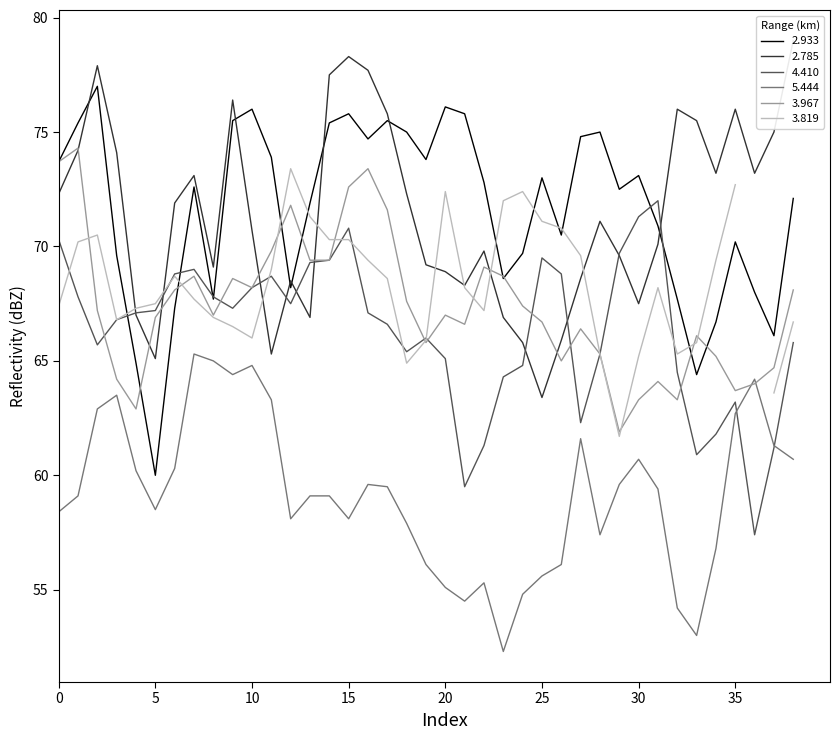

How many categories are shown in the chart?

39